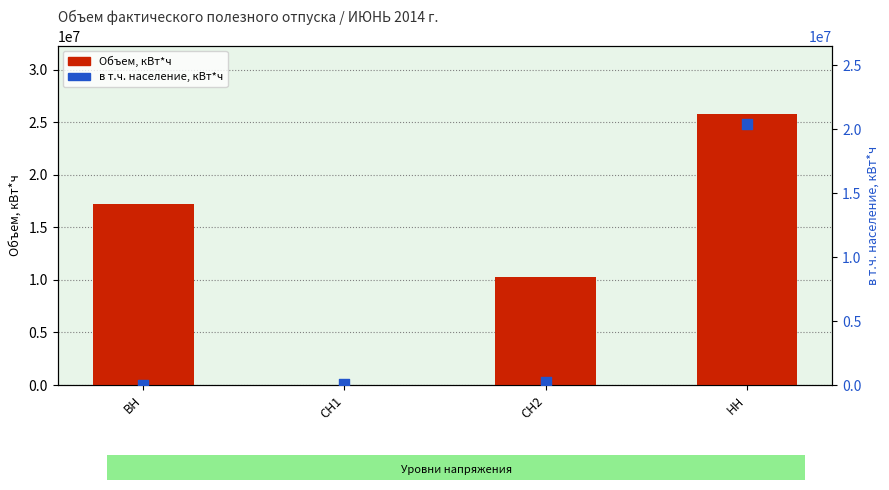

Which series has the widest spread of Y values?

Объем, кВт*ч